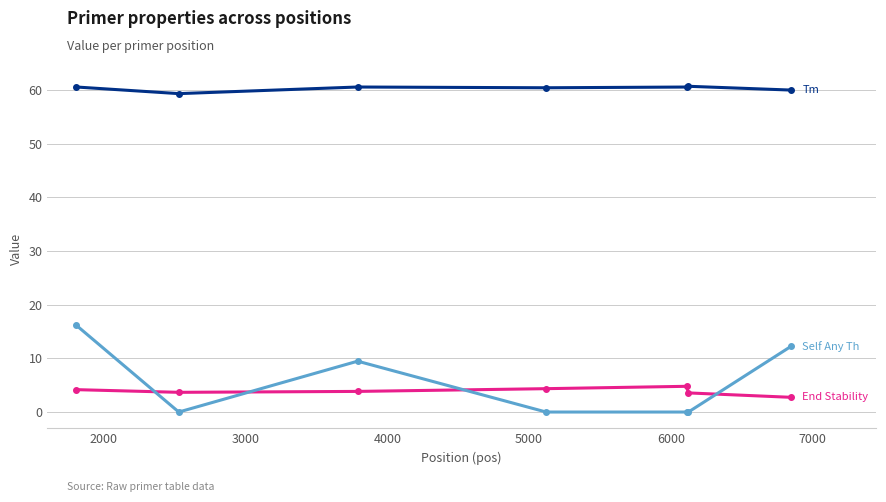

Count the number of categories in the chart.

7